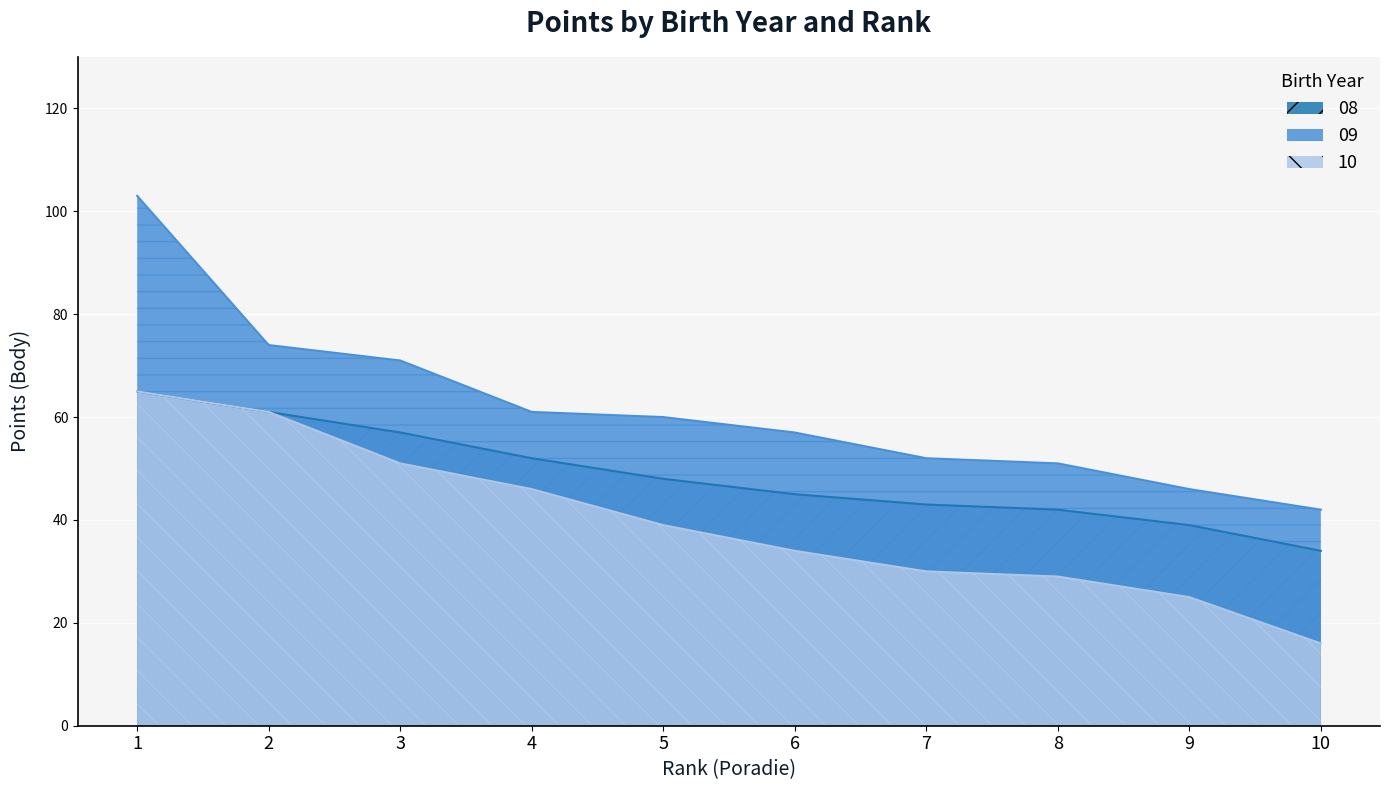

Rank the series by their maximum value, from highest to lowest.

09, 08, 10